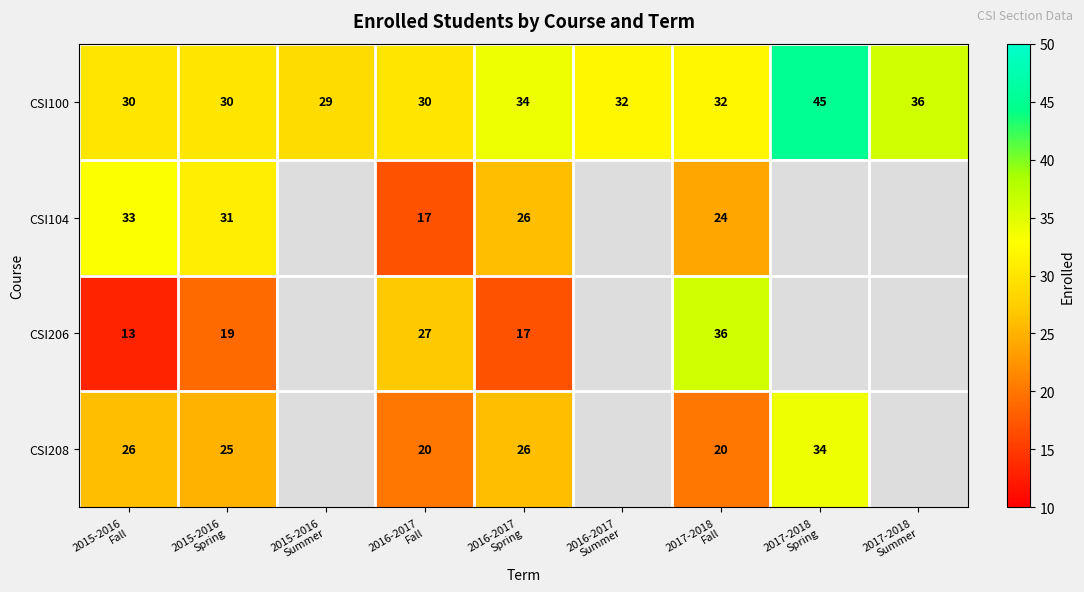

What is the maximum value for CSI100?

45